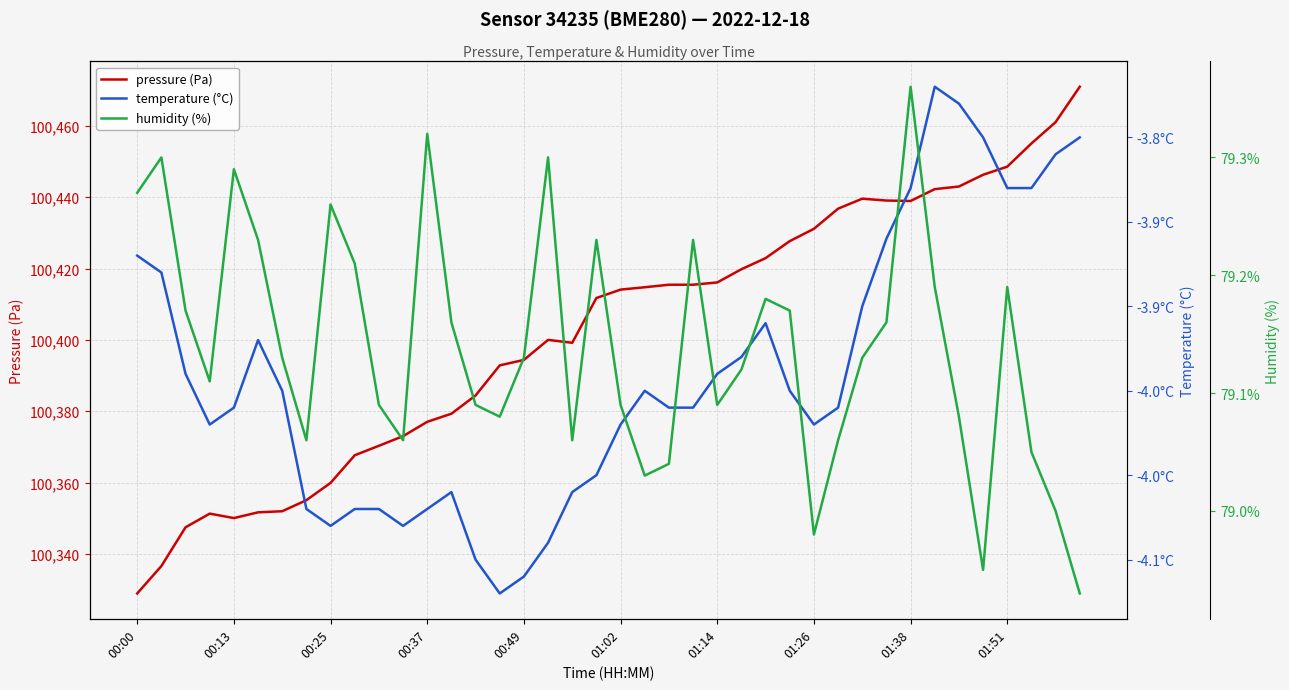

Is it true that pressure (Pa) equals 100438.9 at 01:38?

True